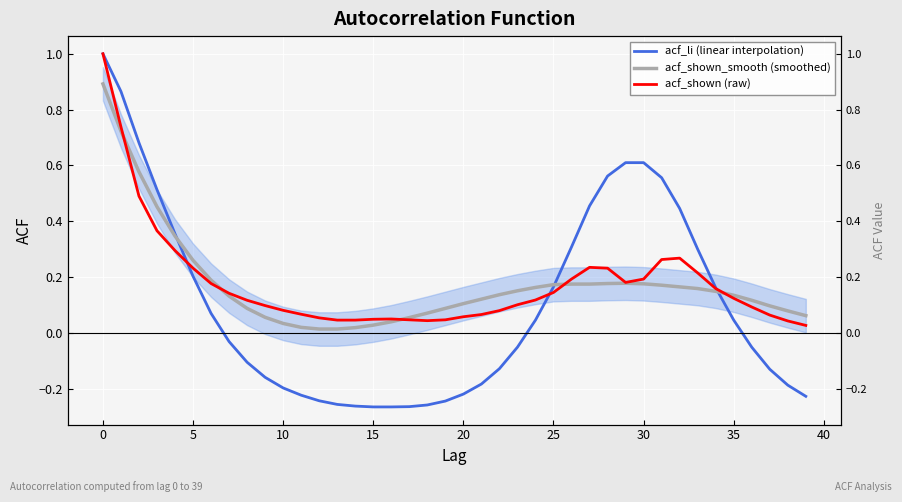

True or false: acf_shown_smooth (smoothed) has a value of 0.8 at 5.

False